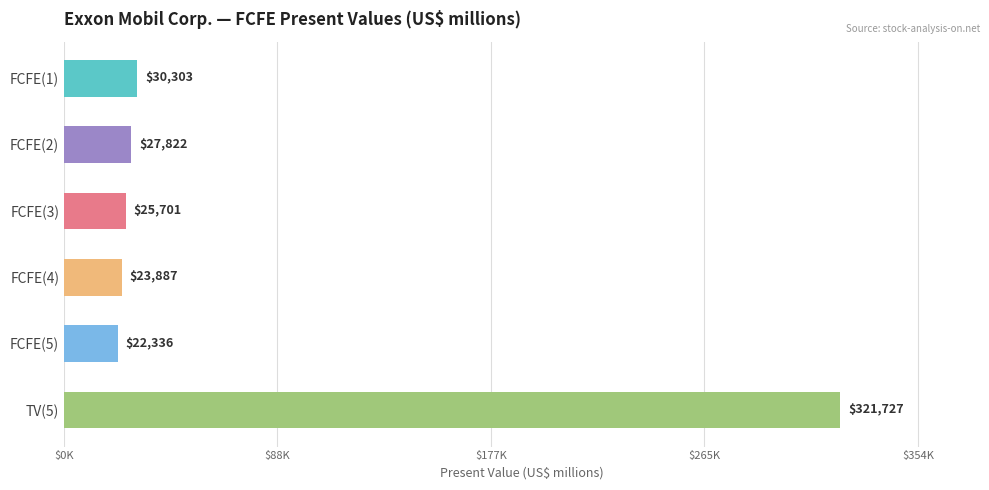

Are the bars horizontal?

Yes